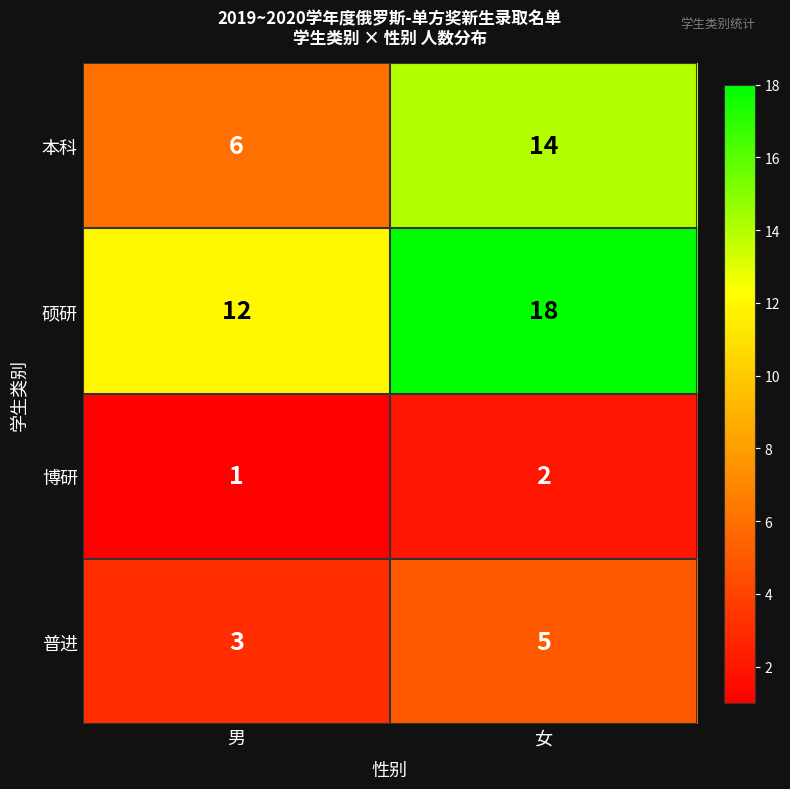

What is the sum of all 本科 values?

20